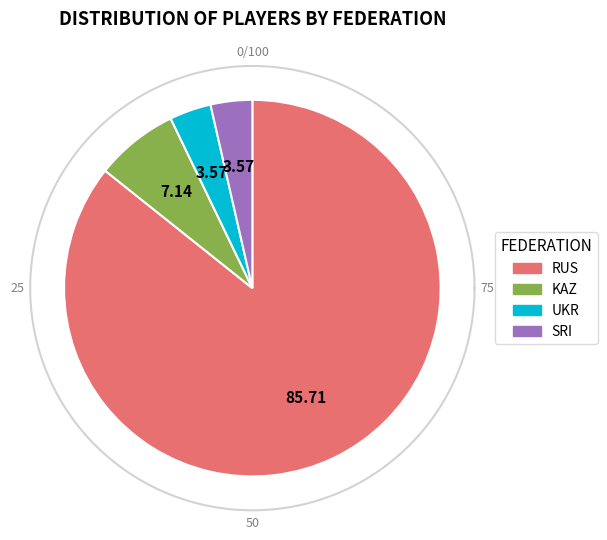

Is the sum of SRI and KAZ greater than half?

No